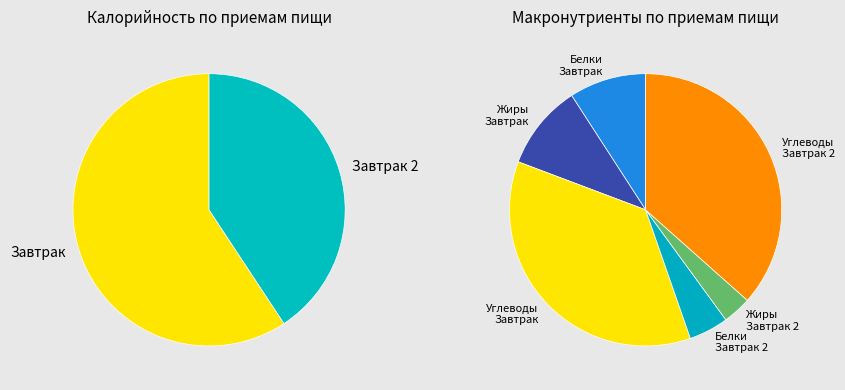

What is the largest slice in the pie chart?

Завтрак